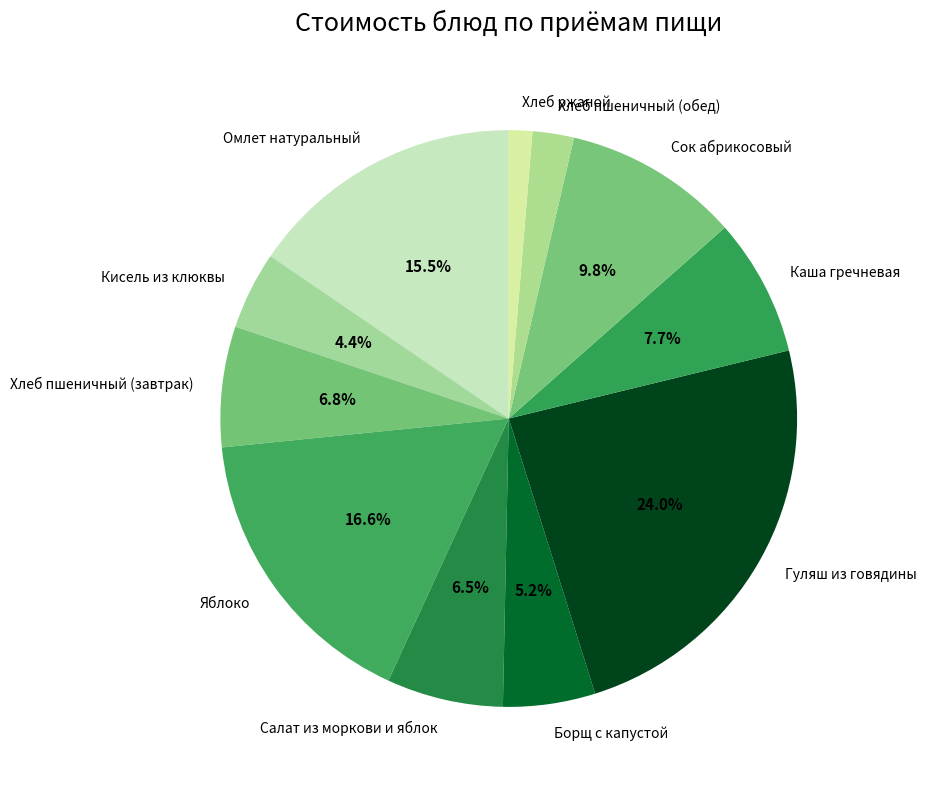

To the nearest percent, what portion does Кисель из клюквы represent?

4%